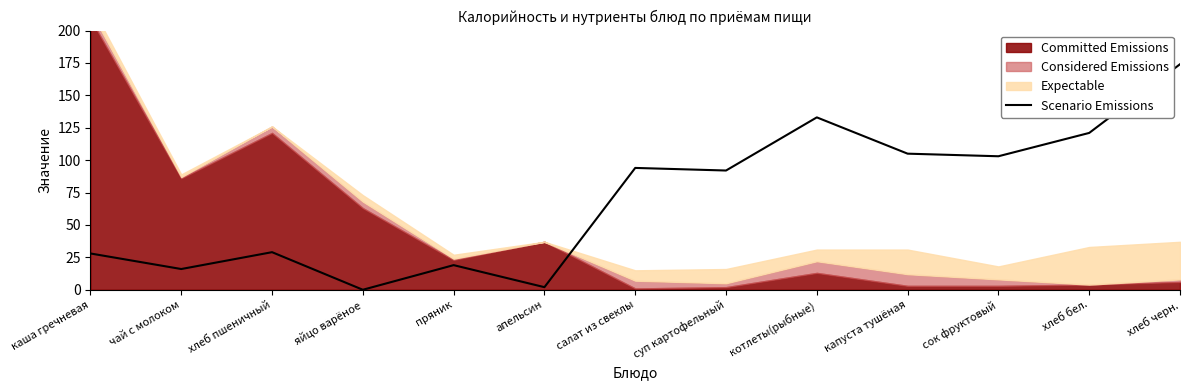

Which has a higher value, хлеб бел. or салат из свеклы?

хлеб бел.